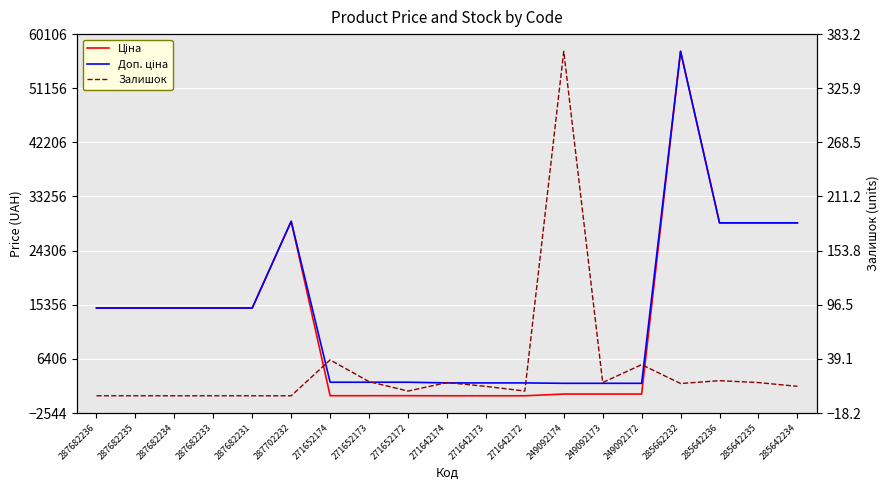

At which label does Доп. ціна first exceed 14817?

287682236